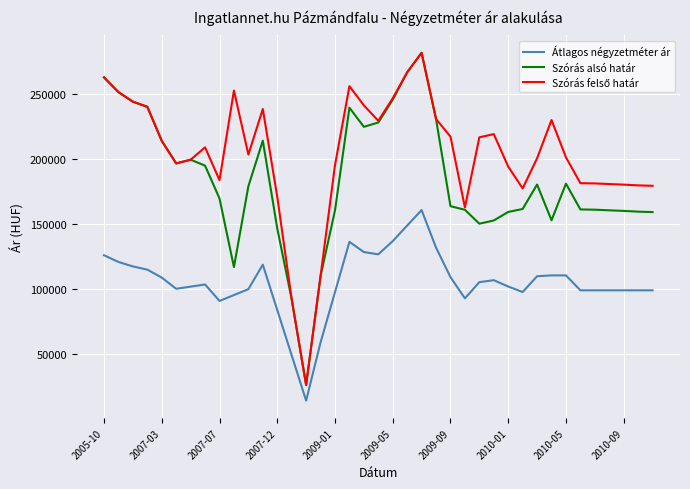

True or false: Szórás alsó határ and Átlagos négyzetméter ár cross at least once.

False